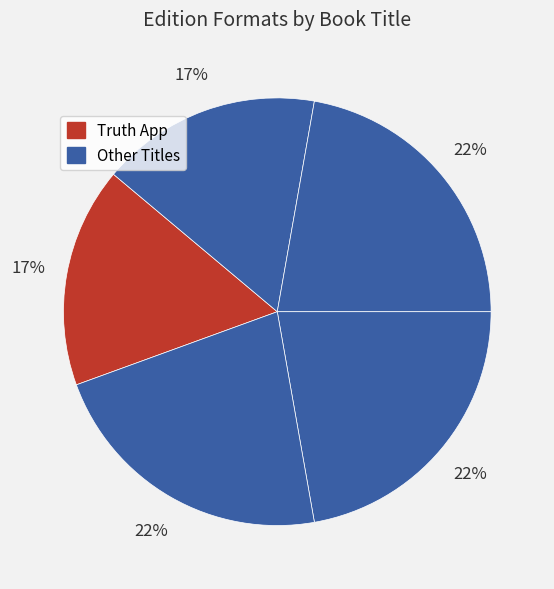

What is the smallest slice in the pie chart?

Truth App